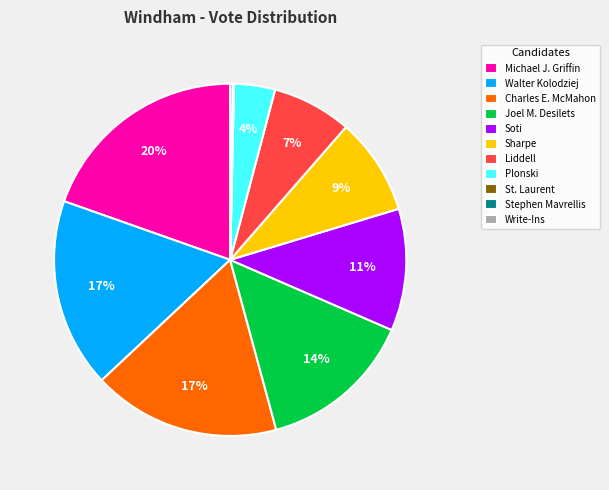

Is it true that Sharpe is 9% of the pie?

True